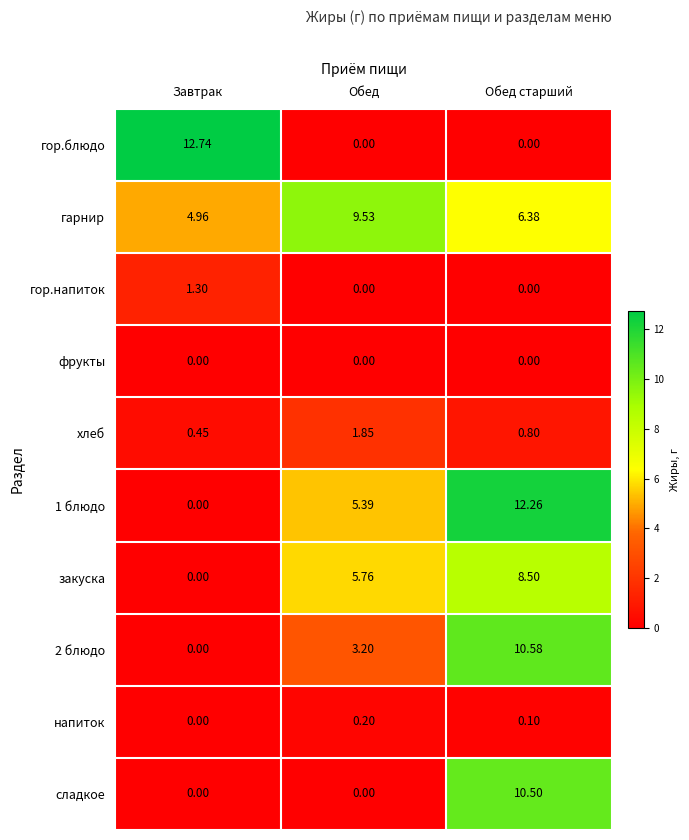

Count the number of data series in this chart.

10